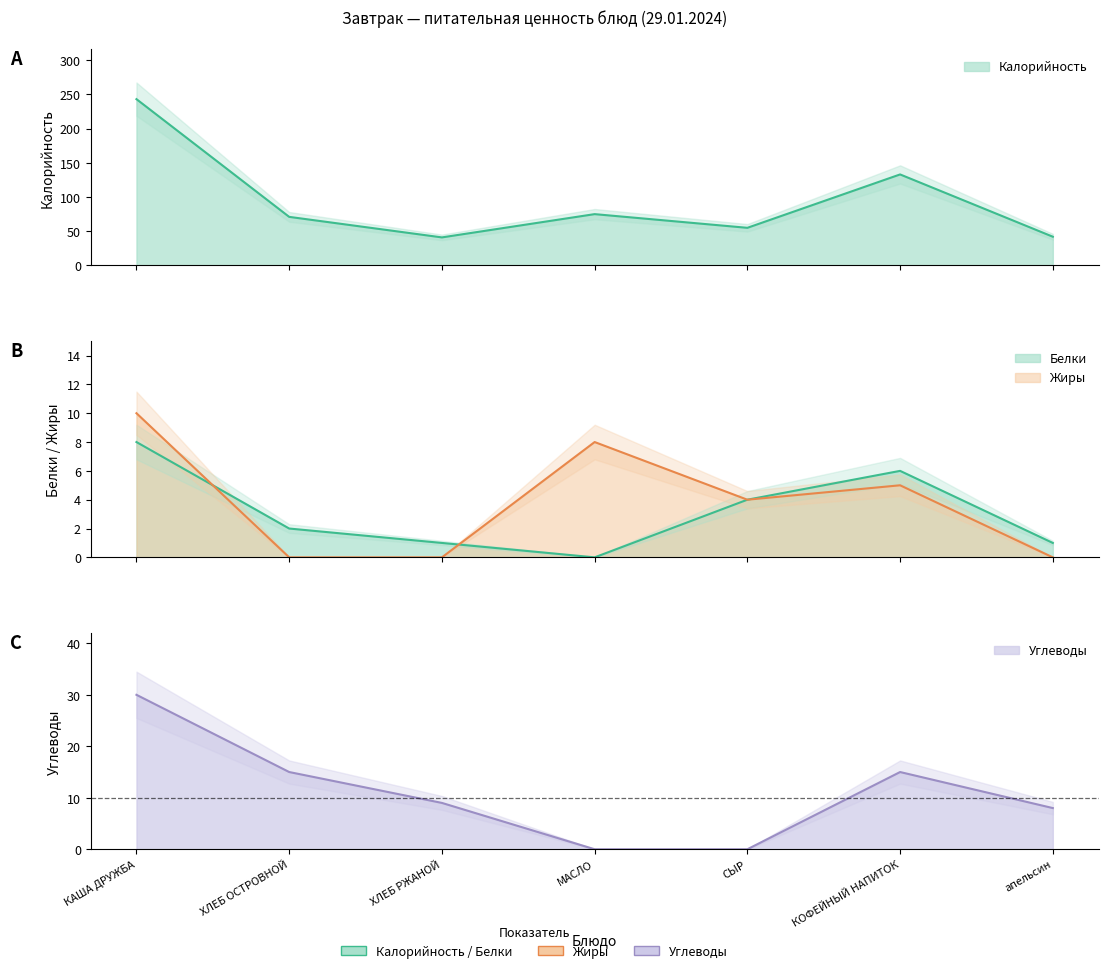

True or false: Калорийность and Белки cross at least once.

False